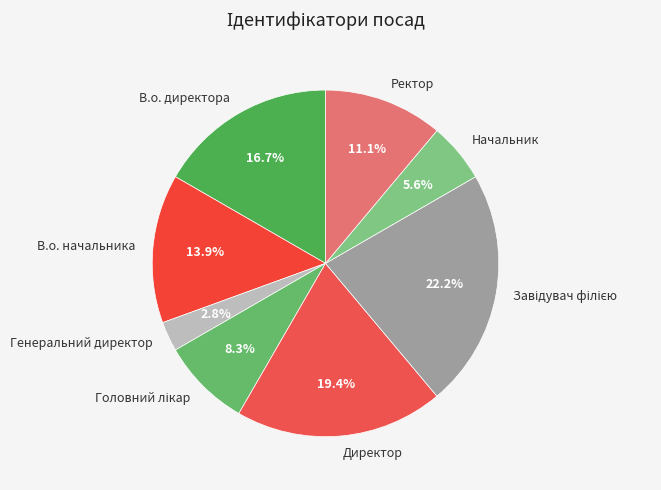

To the nearest percent, what is the average slice percentage?

12%